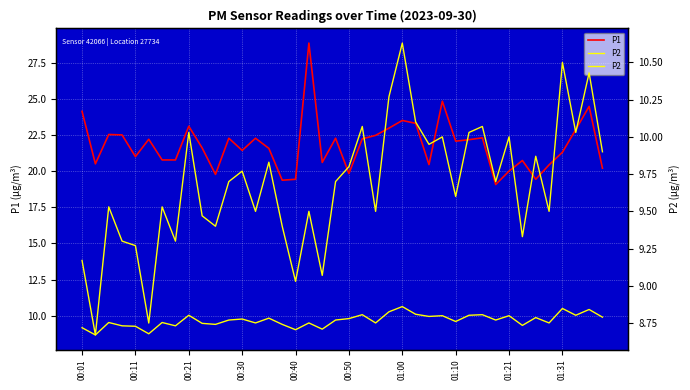

Rank the series by their average value, from highest to lowest.

P1, P2